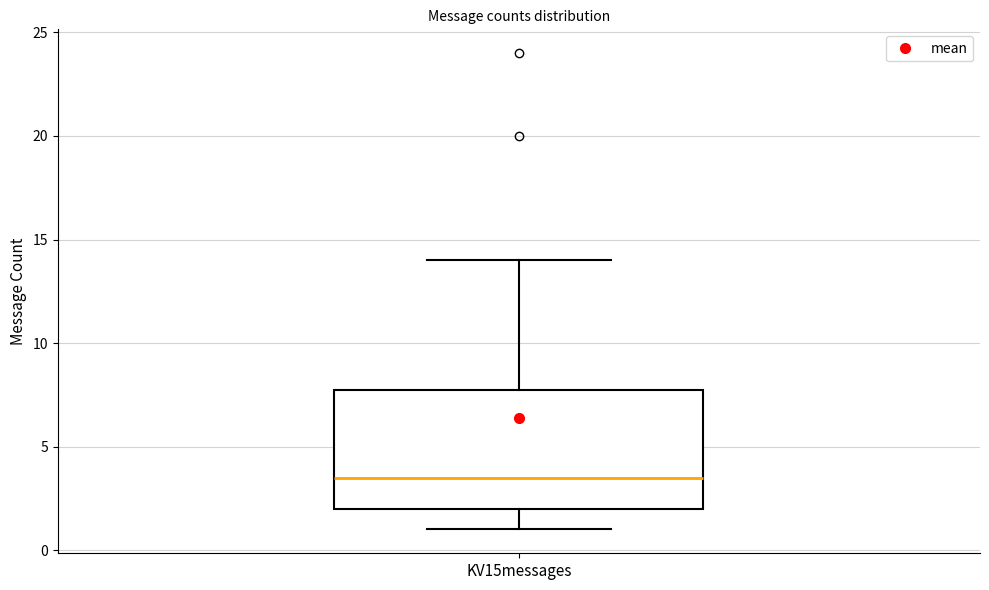

Read this box plot against the y-axis: the position of the median line, the range covered by the box, and the ends of both whiskers. The values are not printed on the chart, so give them approximately, as read against the axis.

median 3.5, box 2.0 to 8.0, whiskers 1.0 to 14.0